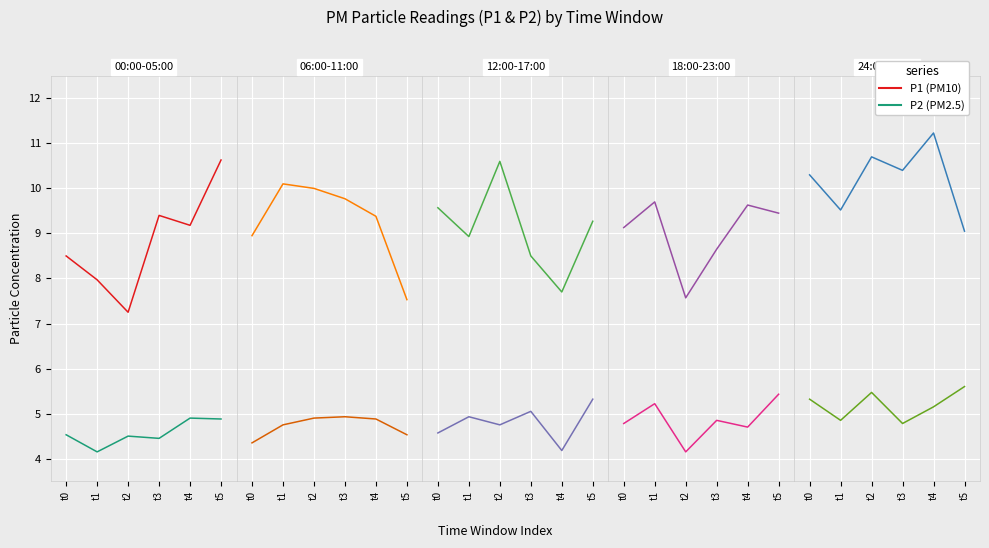

True or false: P1 and P2 intersect in this chart.

False